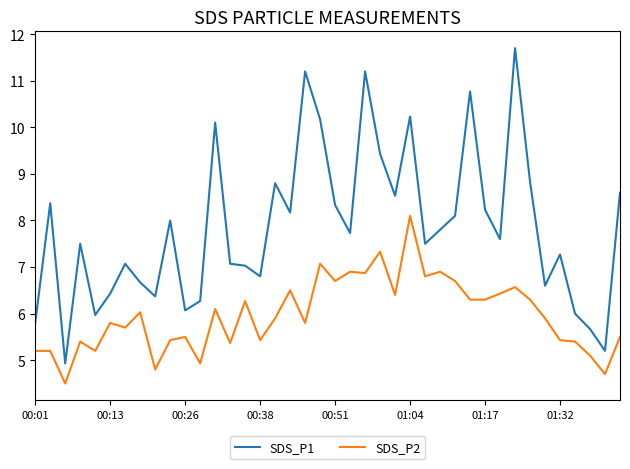

At how many categories does at least one series exceed 9?

8